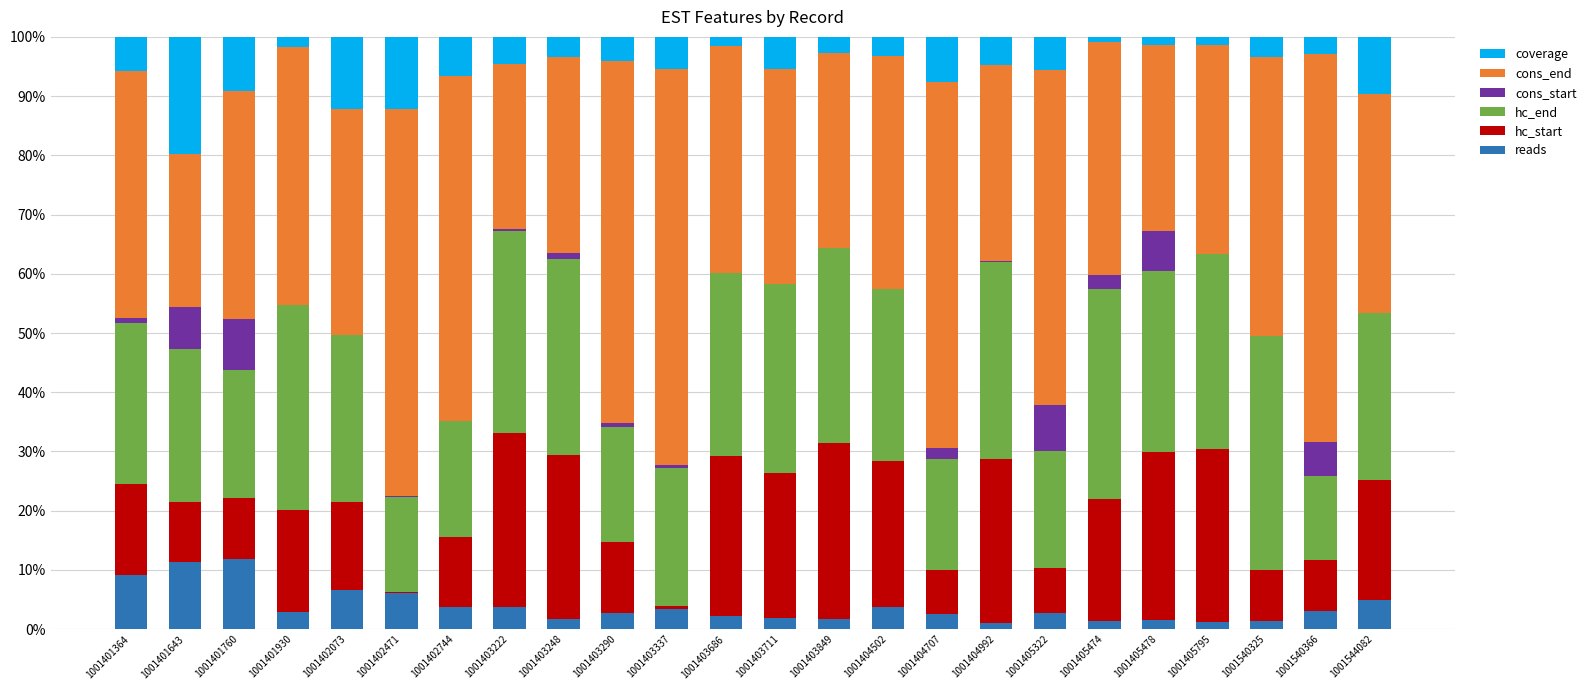

What is the highest value of the reads series?

11.9